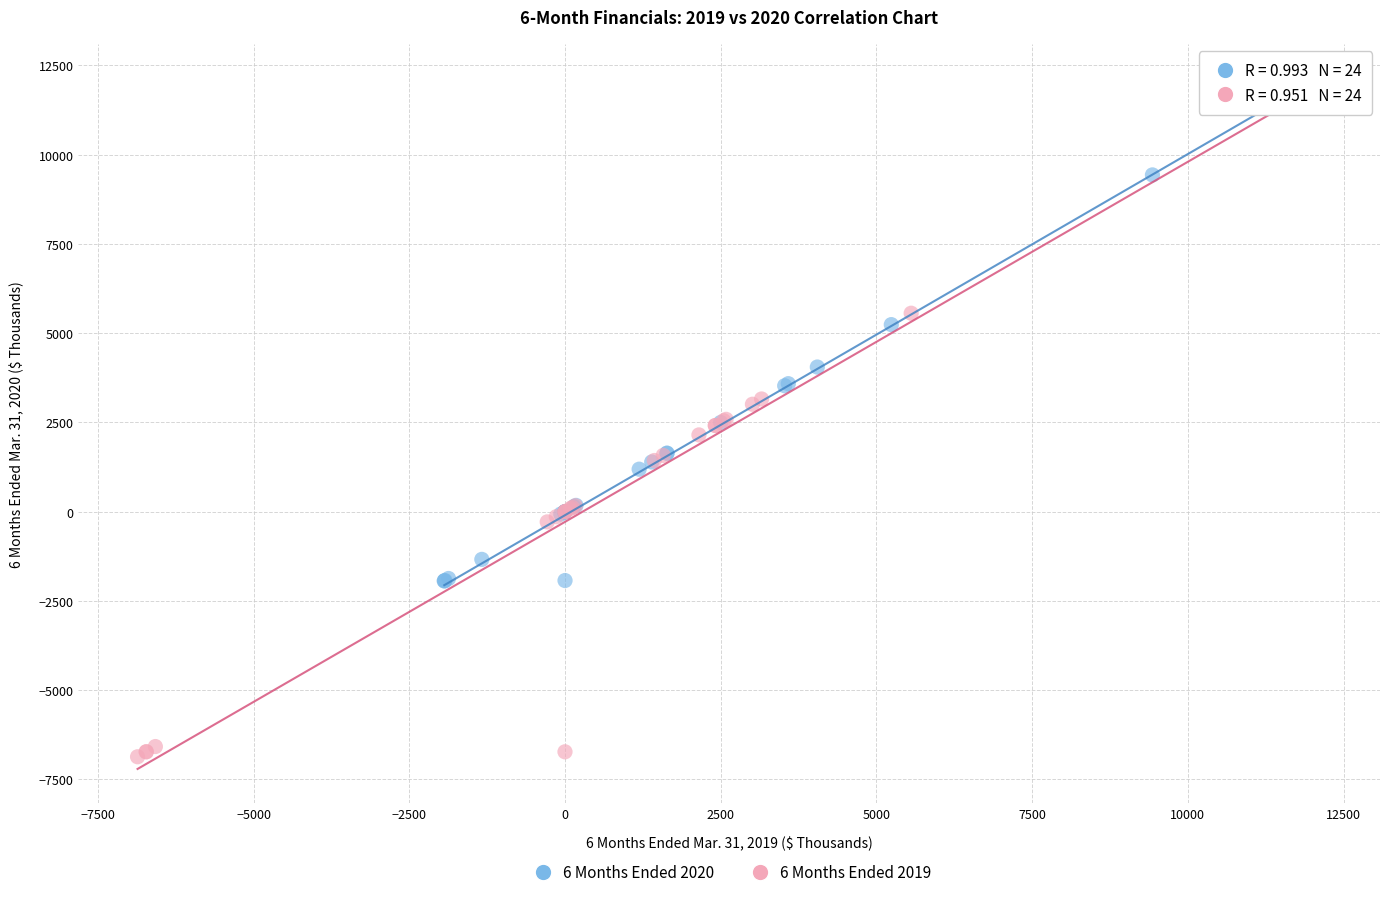

Which series reaches the maximum Y coordinate?

6 Months Ended 2019